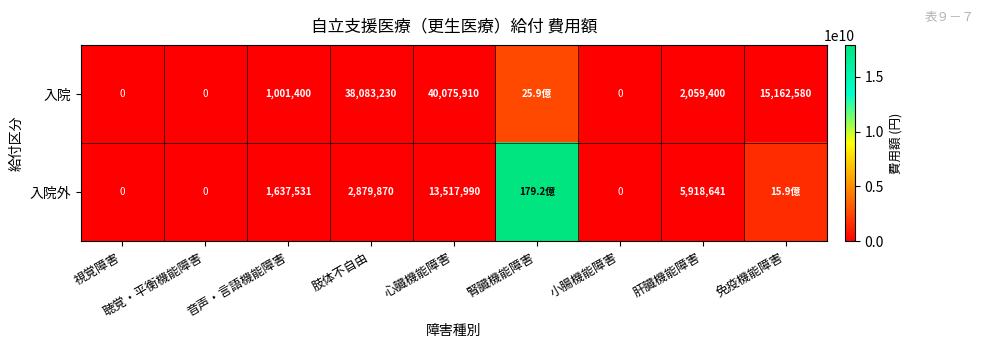

Is it true that 入院 equals 503704 at 肝臓機能障害?

False